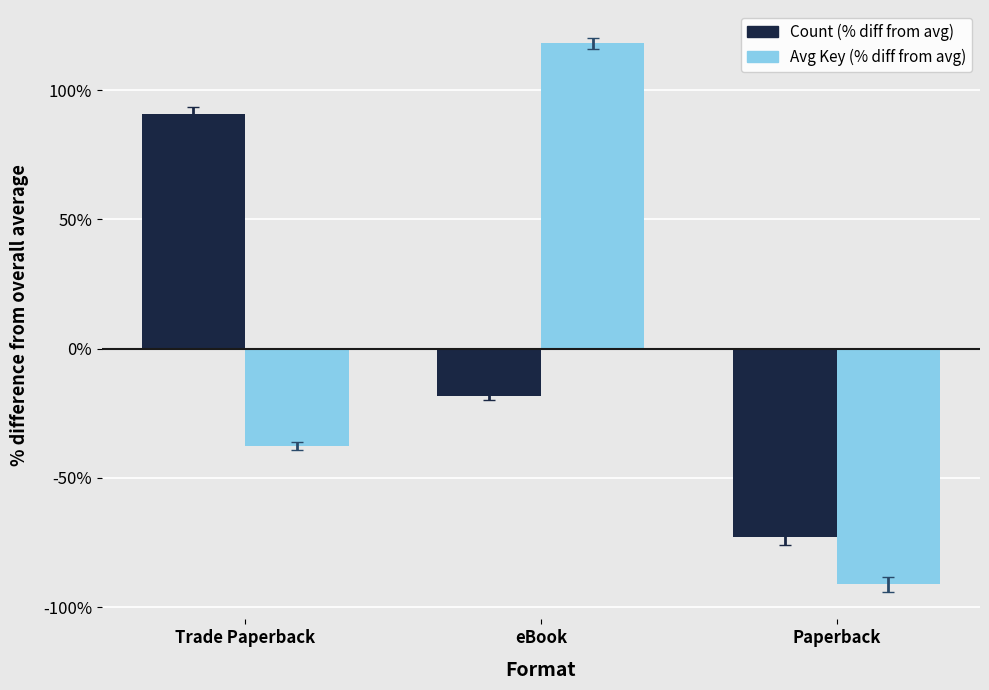

Reading left to right, what are all the values shown in this chart?

Count (% diff from avg): 90.9	-18.2	-72.7
Avg Key (% diff from avg): -37.6	118.1	-91.2